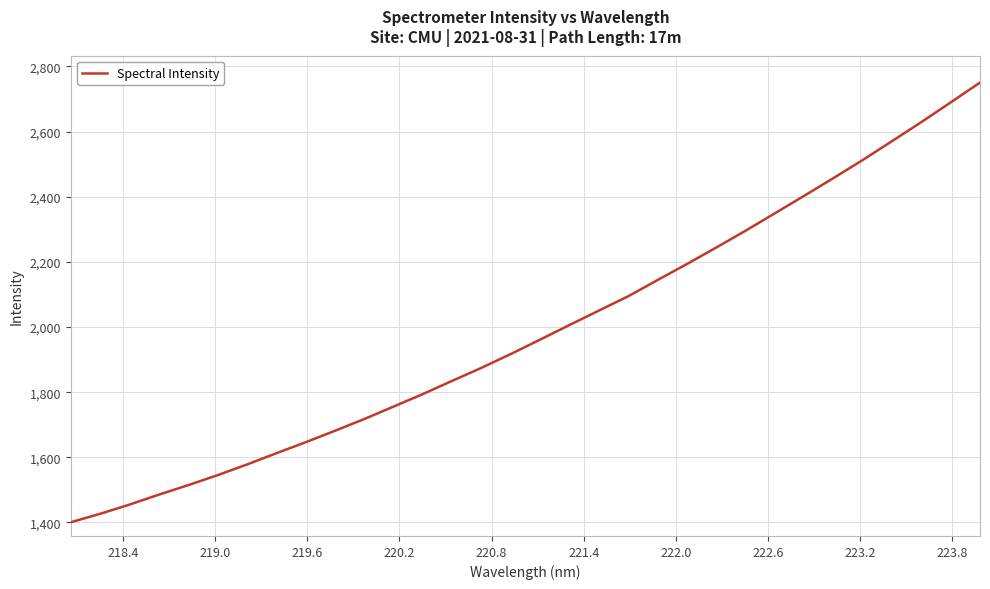

What is the greatest value displayed?

2750.4